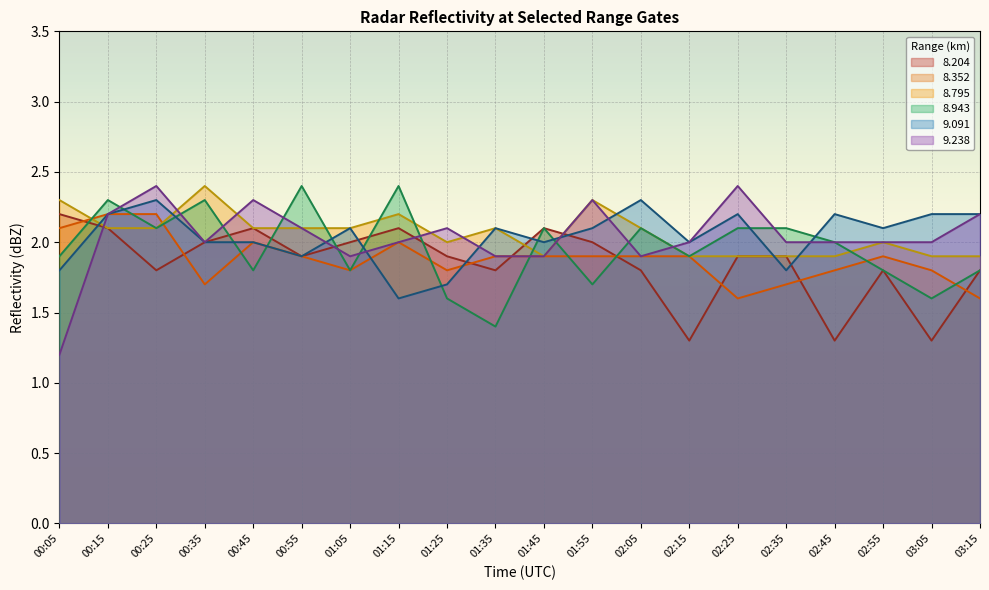

What is the maximum value for 8.943?

2.4